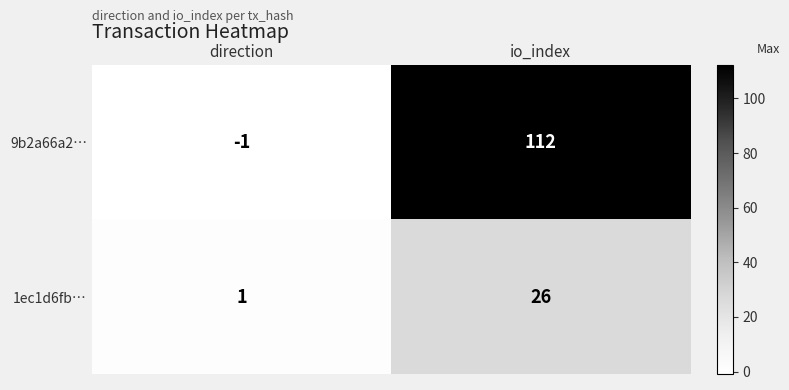

What is the total value across all series at io_index?

138